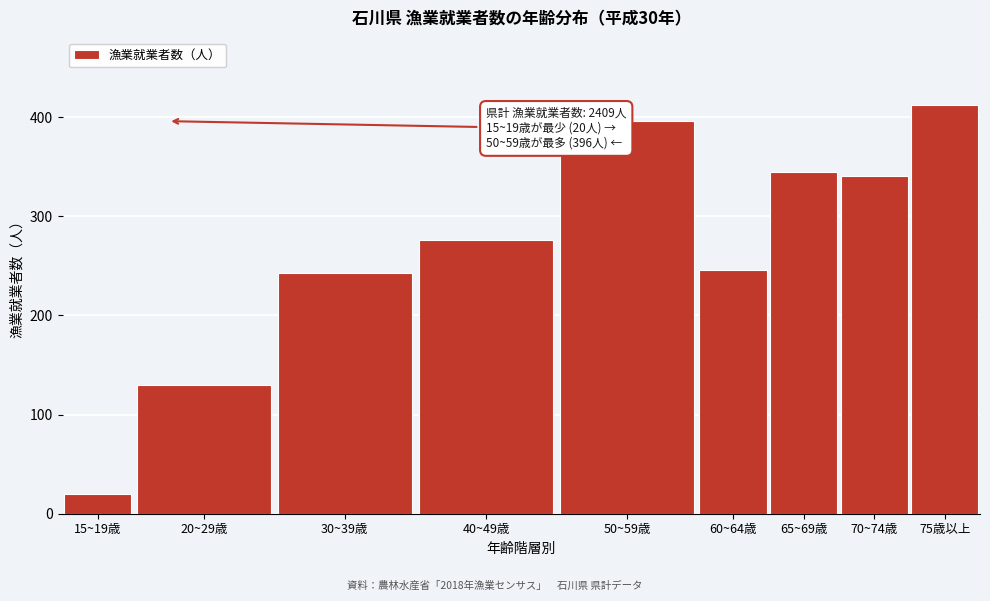

Reading left to right, what are all the values shown in this chart?

20	130	243	276	396	246	345	341	412